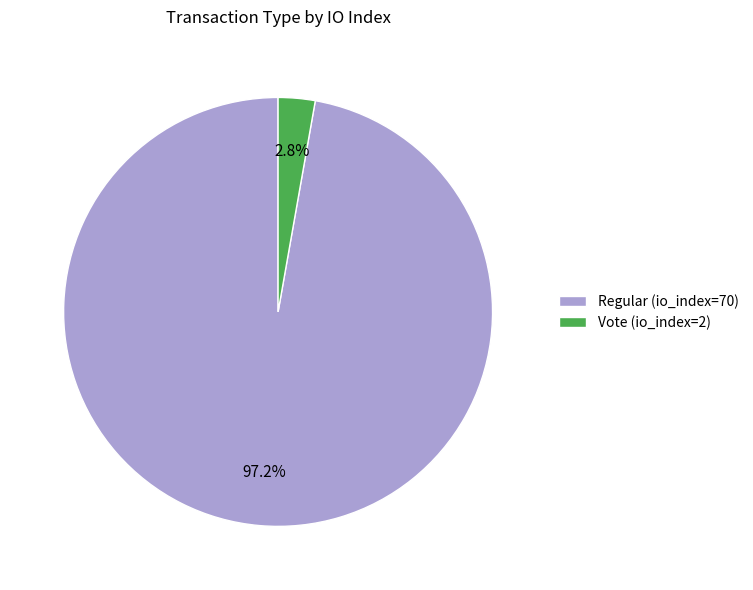

To the nearest percent, what is the average slice percentage?

50%